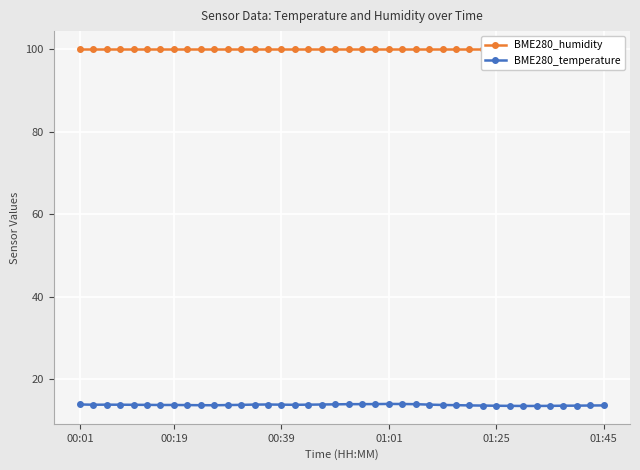

How many lines are shown in the chart?

2